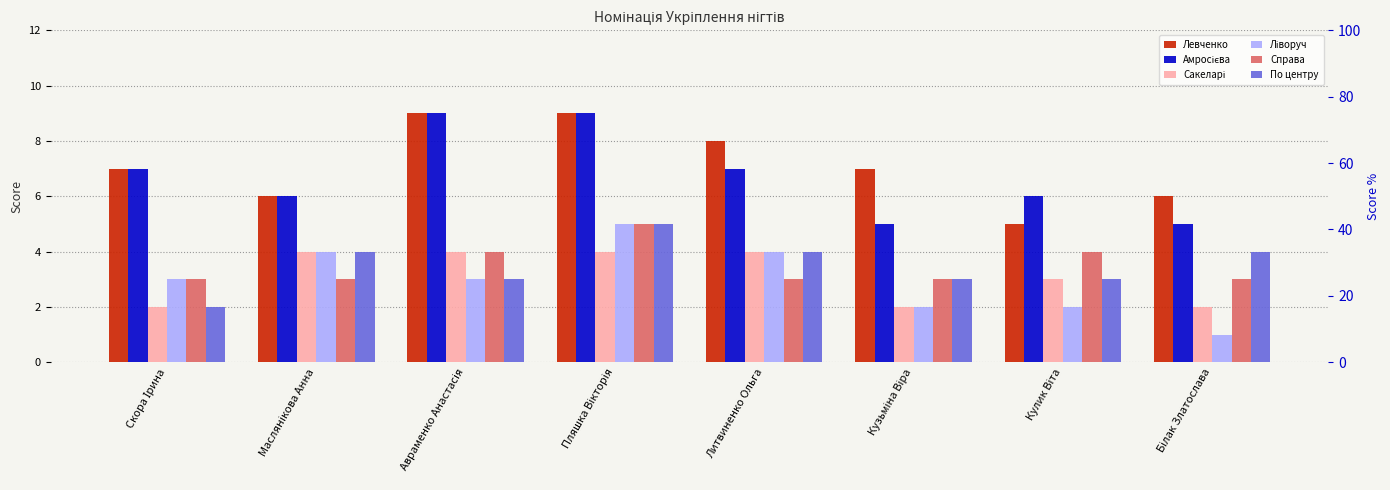

Read the Амросієва value at Пляшка Вікторія.

9